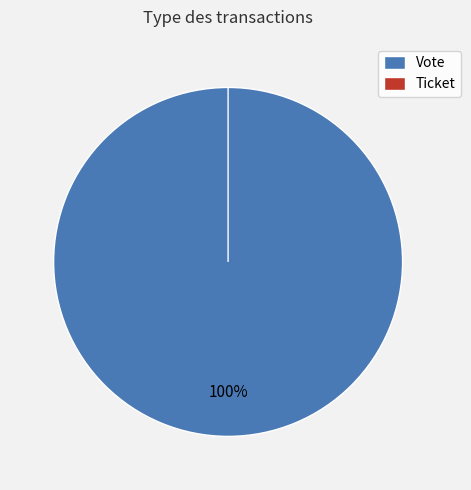

Which category has the biggest portion of the pie?

Vote